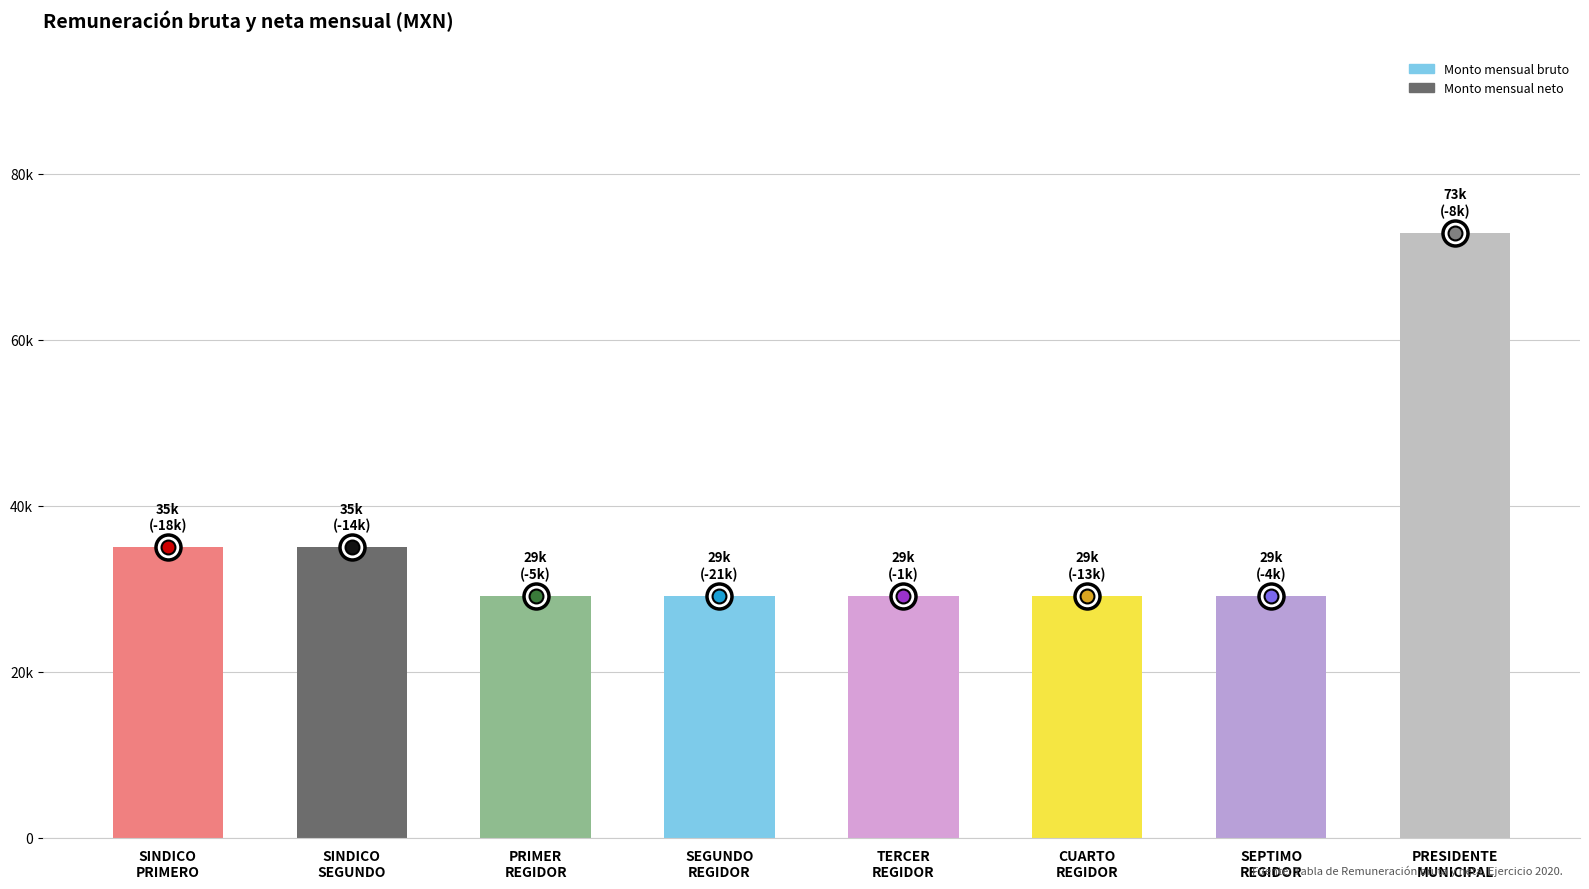

How many data points does each series have?

8